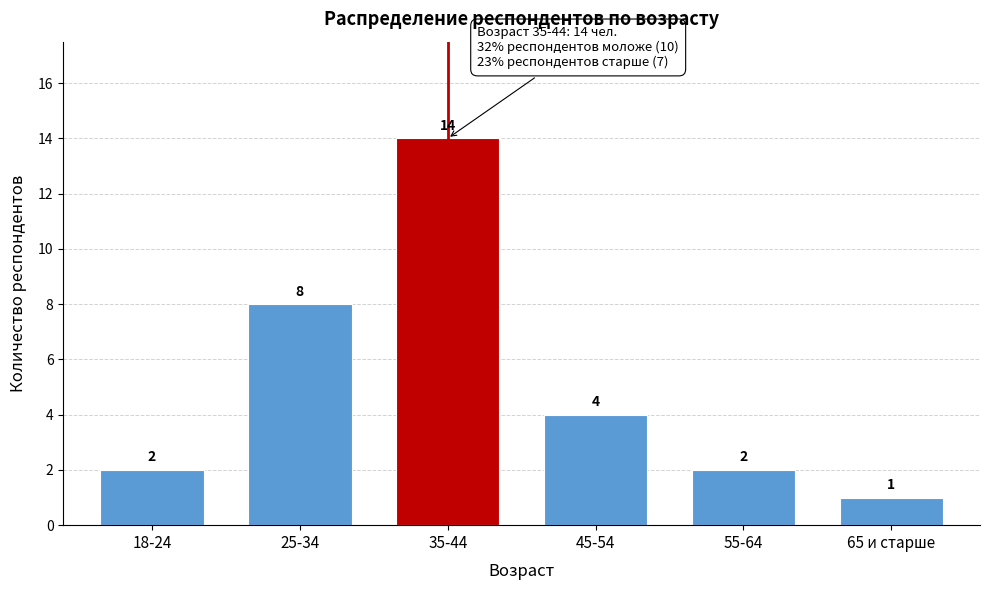

Reading right to left, what are all the values shown in this chart?

1	2	4	14	8	2